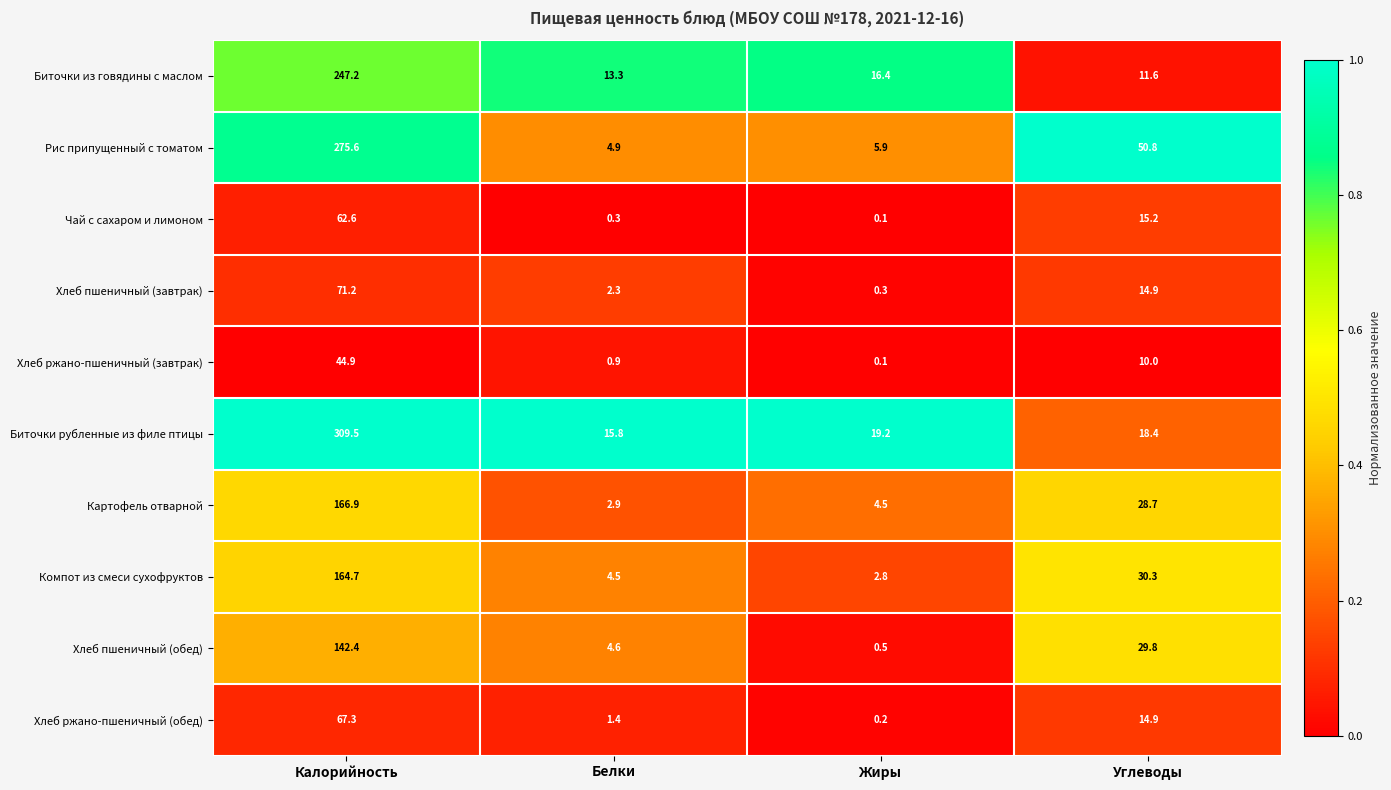

At which category does the chart reach its minimum across all series?

Жиры